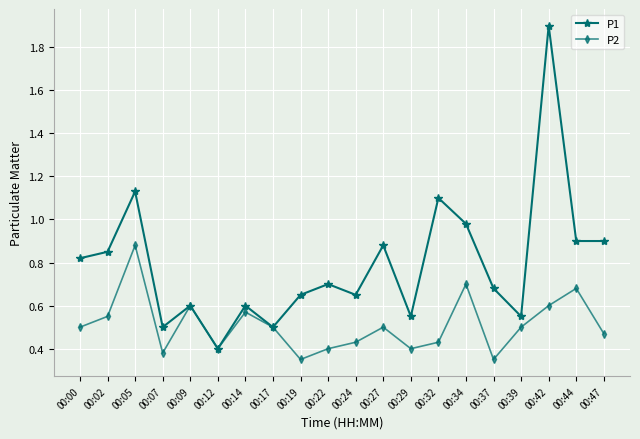

Is the value of P2 at 00:09 greater than the value of P1 at 00:44?

No